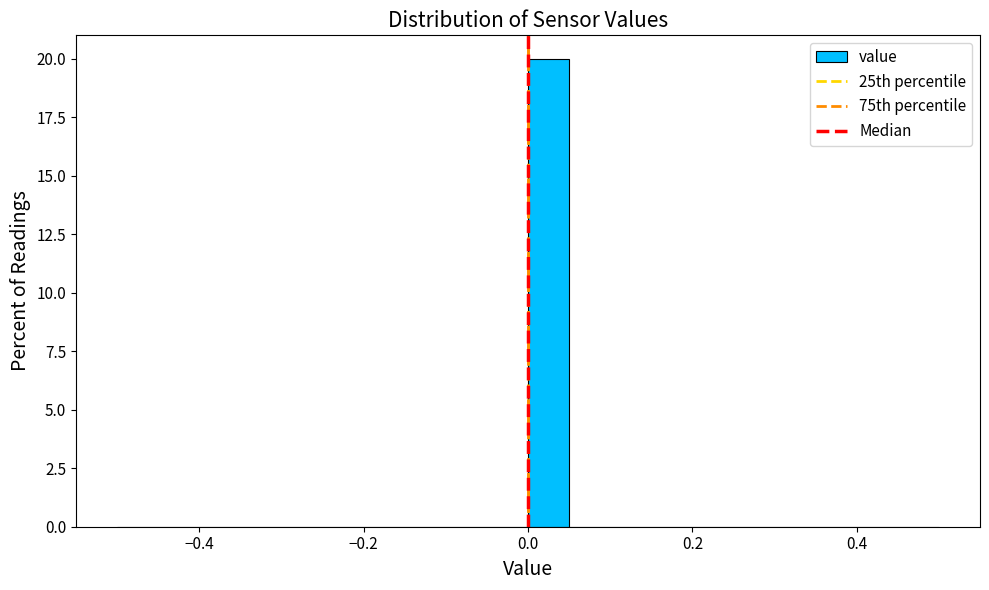

Around what value on the x-axis is the tallest bar? Give the approximate position of its centre, as read against the axis.

0.02